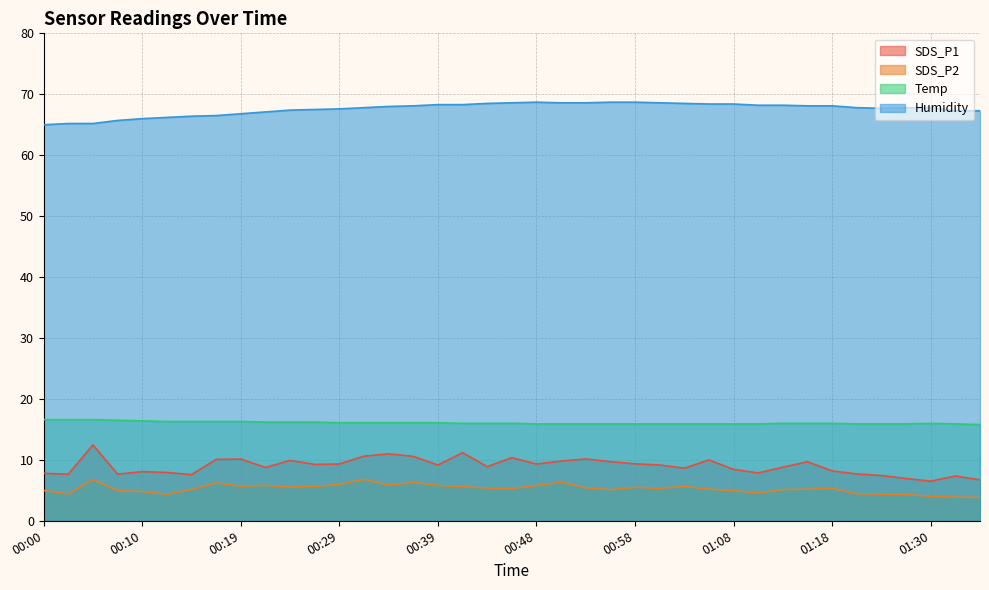

What is the greatest value displayed?

68.7